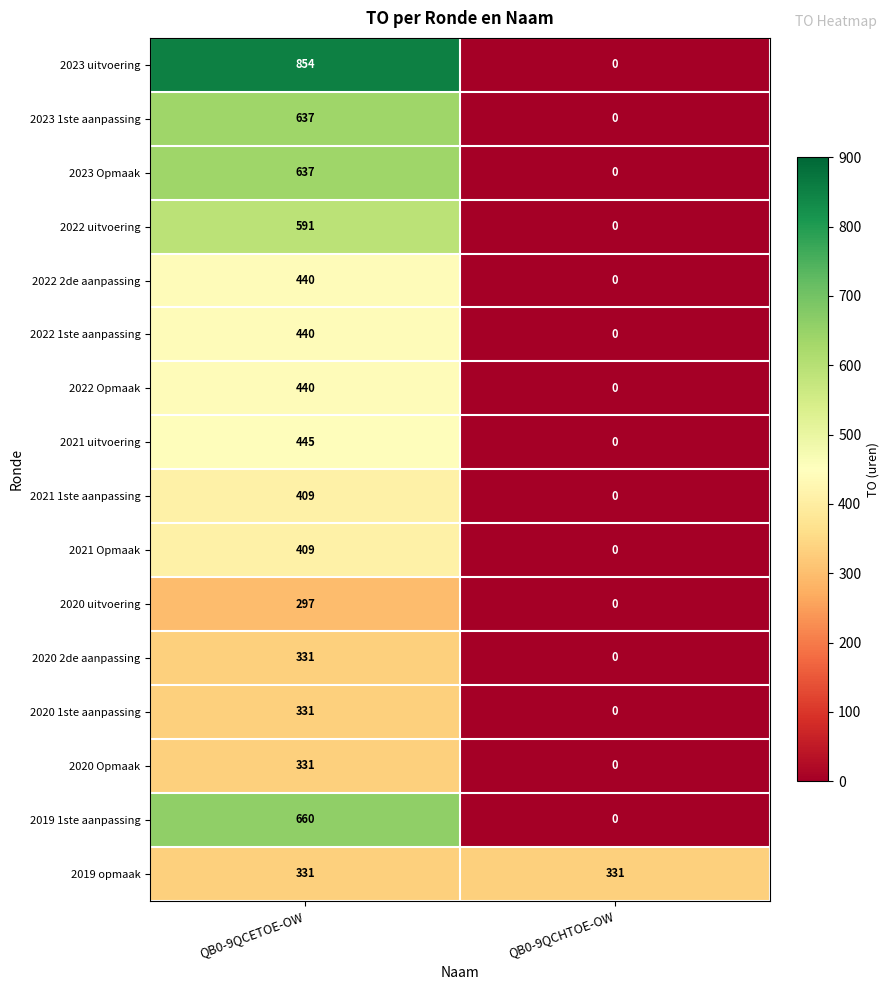

True or false: 2022 1ste aanpassing has a value of 161 at QB0-9QCHTOE-OW.

False